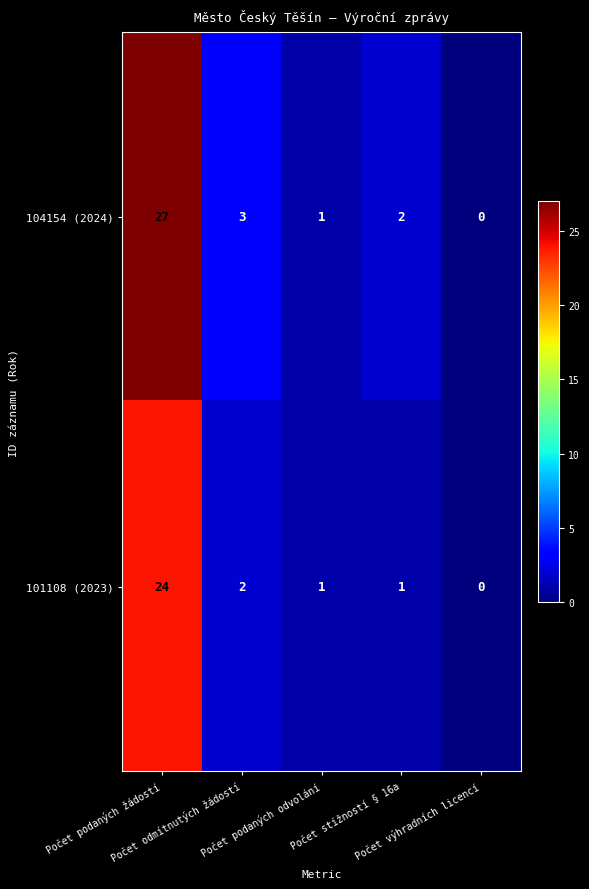

List the series in order of their overall mean, highest first.

104154 (2024), 101108 (2023)